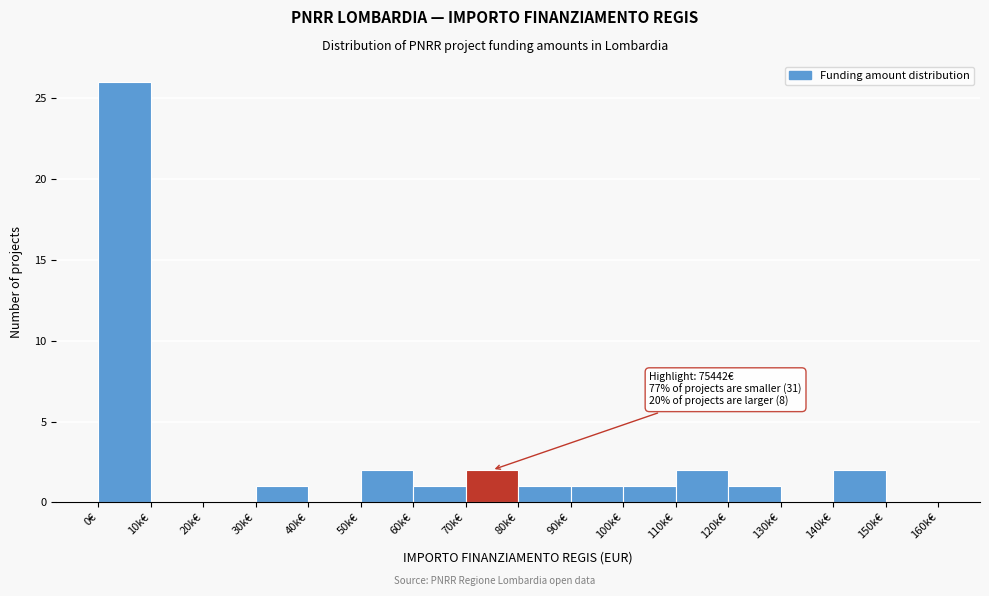

Reading left to right, transcribe all the data shown in this chart.

0€=26	10k€=0	20k€=0	30k€=1	40k€=0	50k€=2	60k€=1	70k€=2	80k€=1	90k€=1	100k€=1	110k€=2	120k€=1	130k€=0	140k€=2	150k€=0